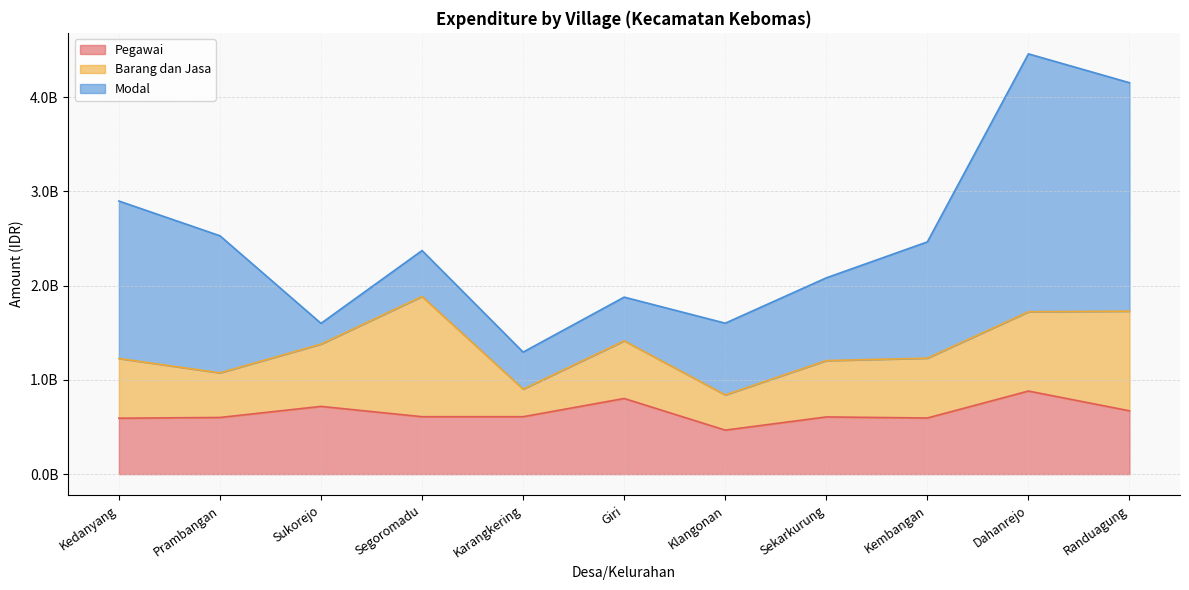

Reading right to left, extract all data points from this chart.

Pegawai: 671794000	881522560	595459200	606799200	466692000	802573920	609059200	609193920	718625200	600993920	593352480
Barang dan Jasa: 1057262212	841047262	634864362	597876089	373674324	611608902	292976518	1275894884	660900293	473579584	633448687
Modal: 2424334332	2737230900	1233990600	878153600	761279626	464005000	392635000	487600000	220311200	1454692716	1671257720